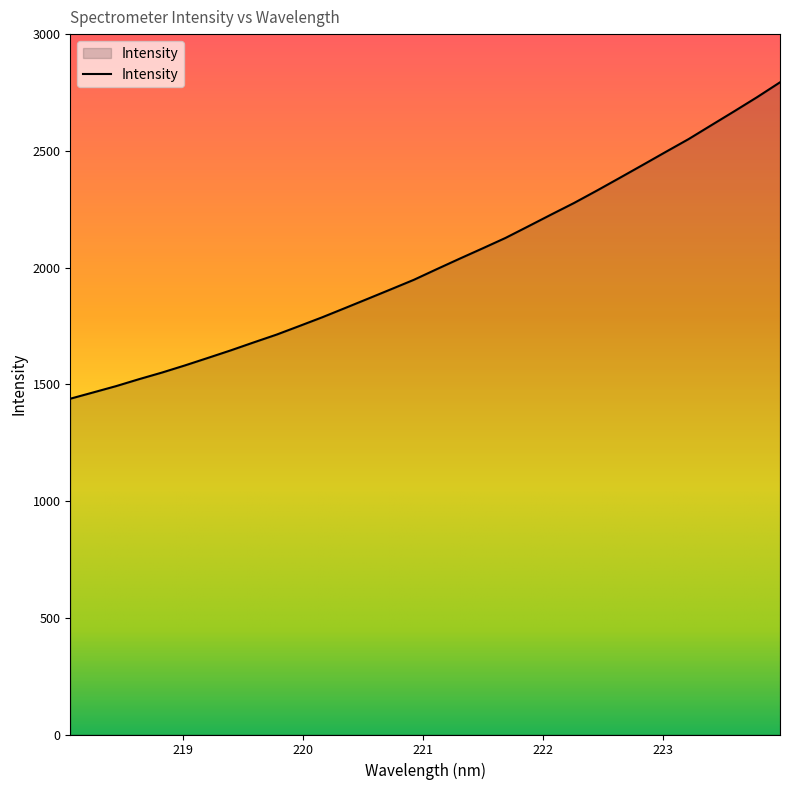

Does the chart have visible grid lines?

No